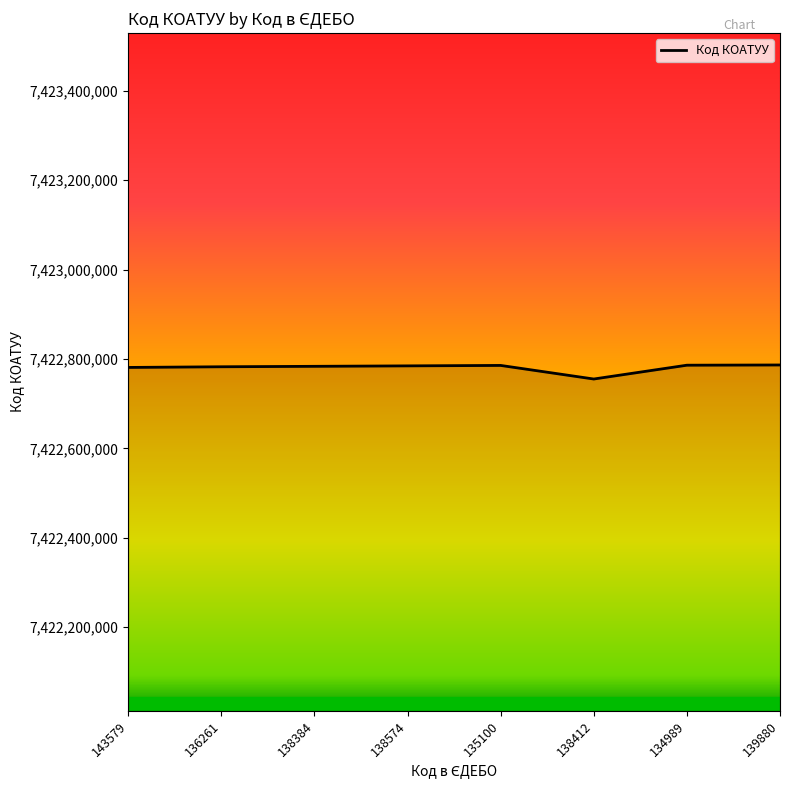

True or false: the data shows 4075874378 at 134989.

False